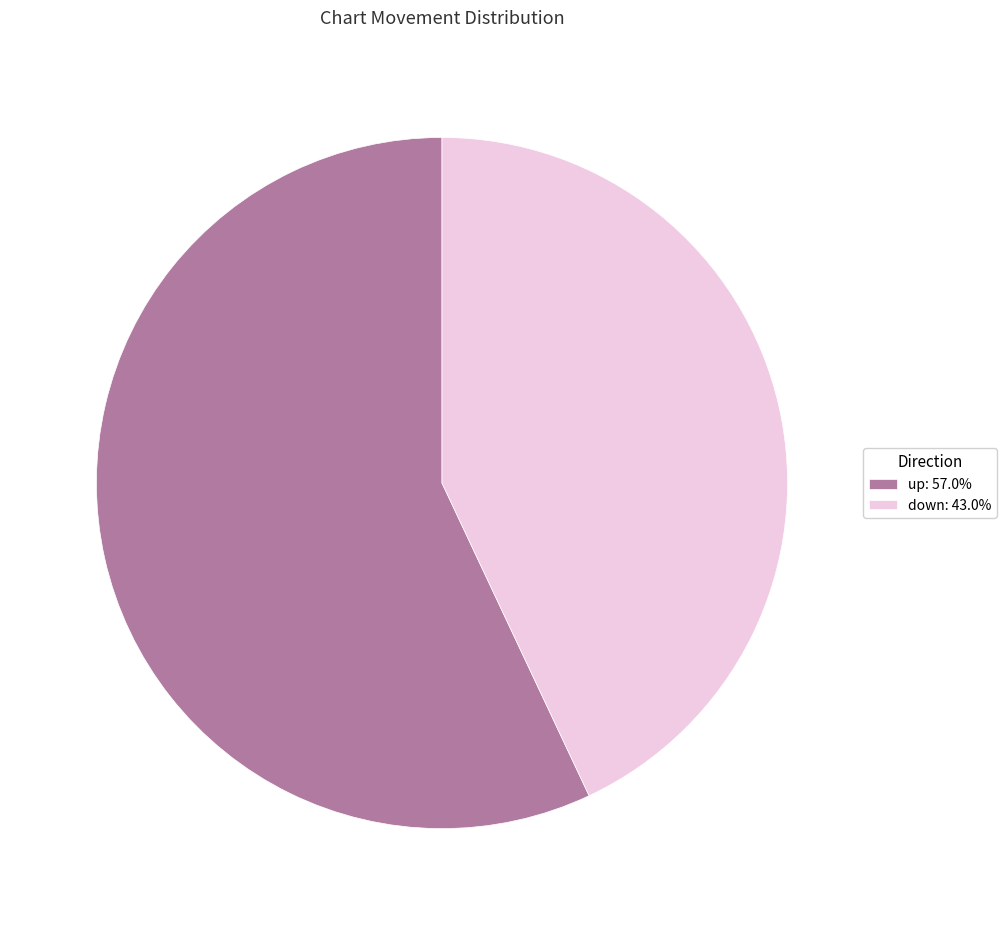

What is the ratio of the value at down to the value at up?

0.8